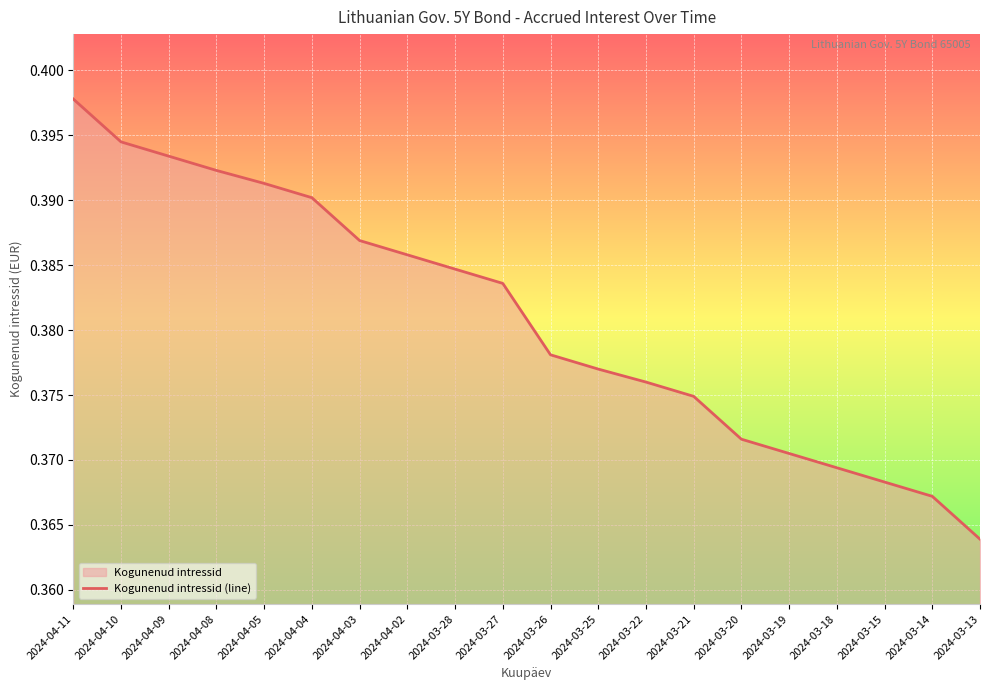

At which category does the chart reach its peak across all series?

2024-04-11